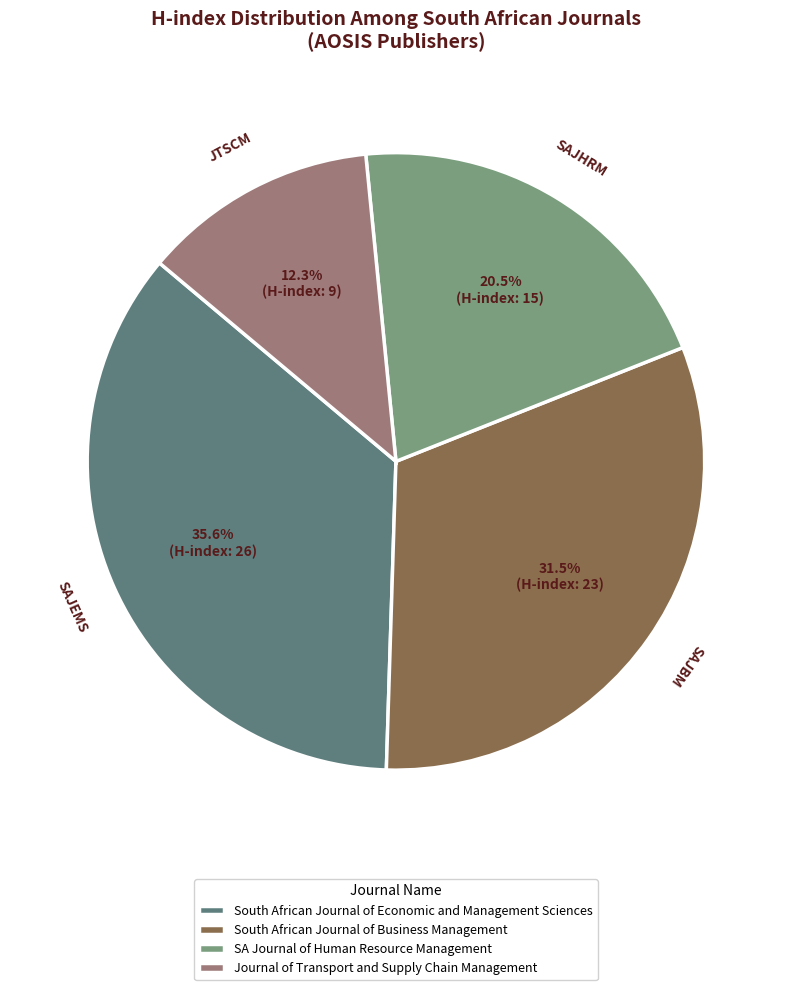

To the nearest percent, what percentage of the pie is South African Journal of Economic and Management Sciences?

36%